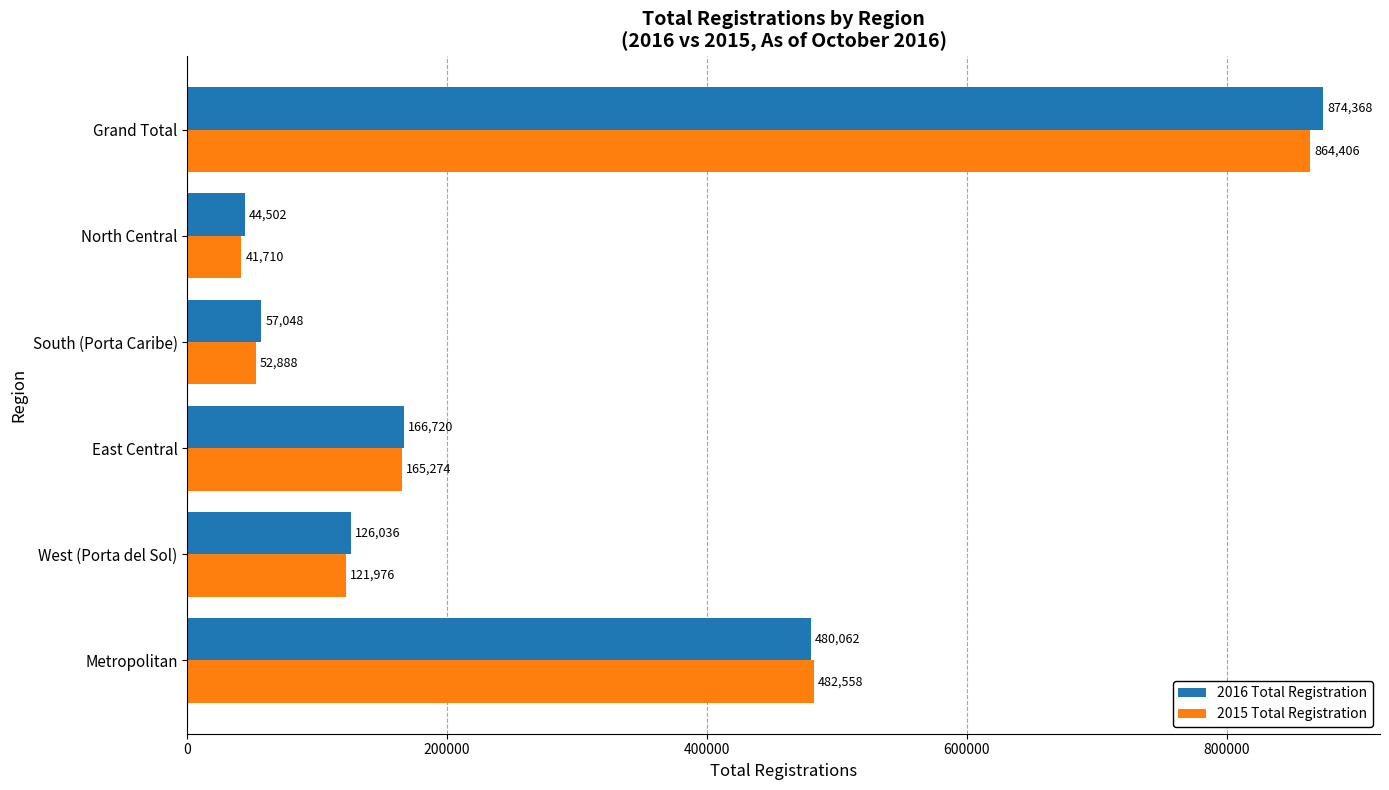

At which category is the sum across all series the highest?

Grand Total